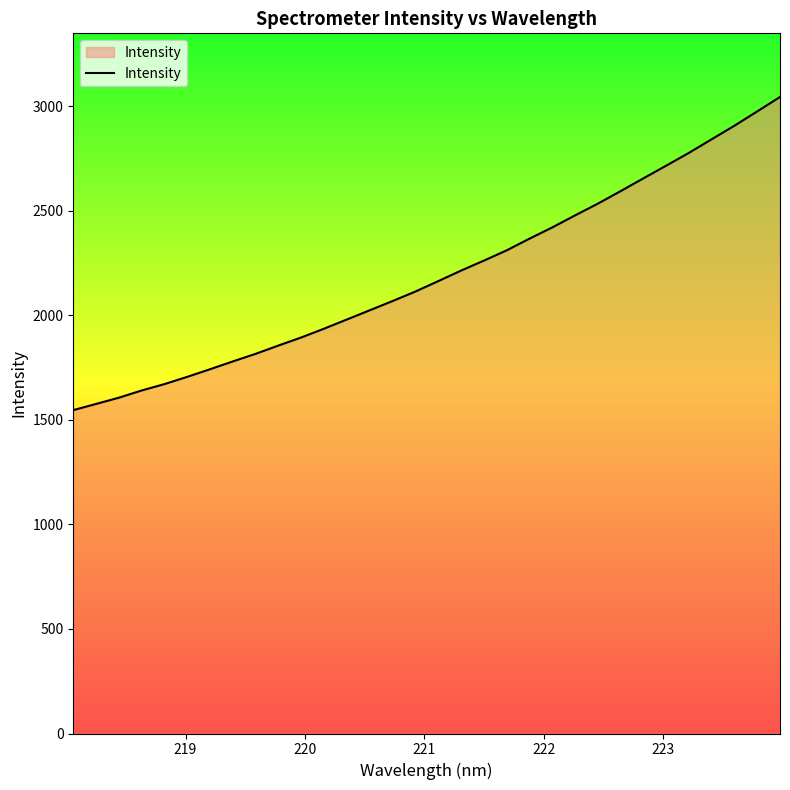

Does the chart have visible grid lines?

No